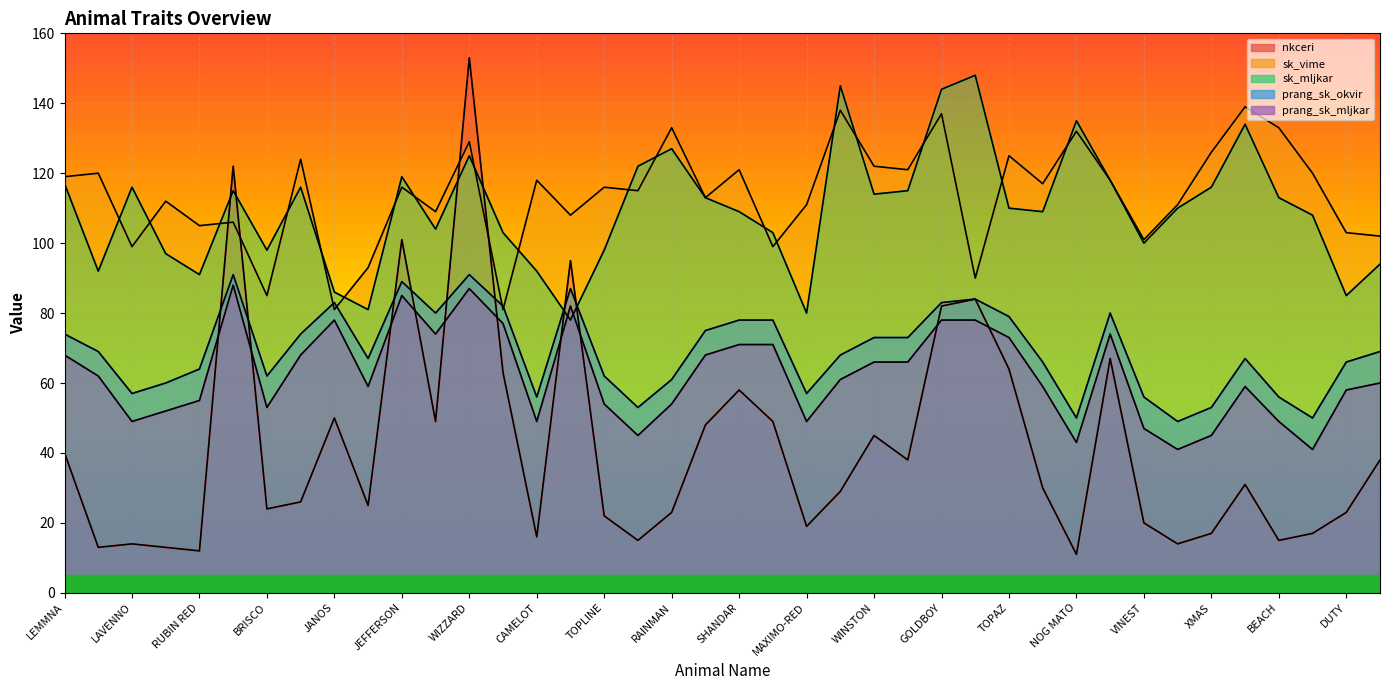

Where does the sk_vime series first go above 116?

LEMMNA